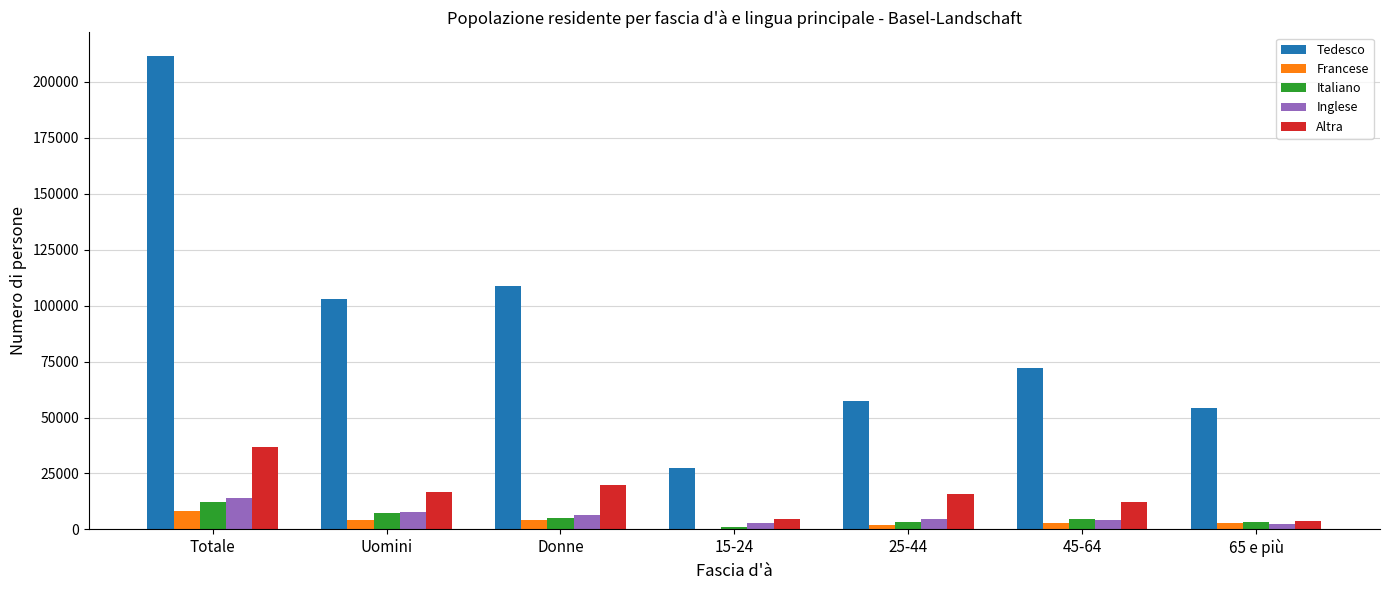

What value does the Altra series have at Totale?

36623.4